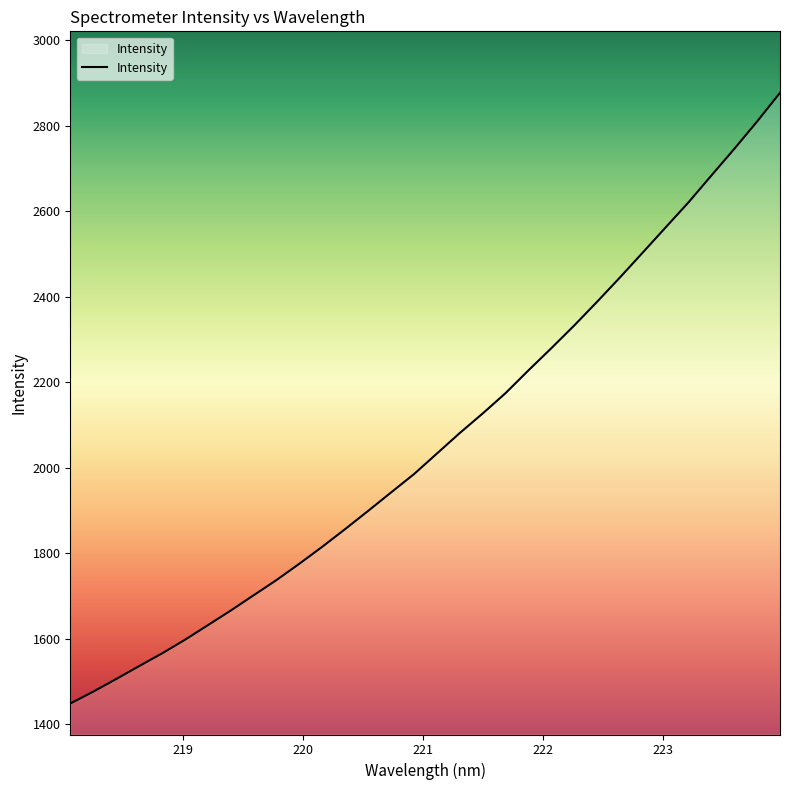

What is the smallest value displayed?

1448.4